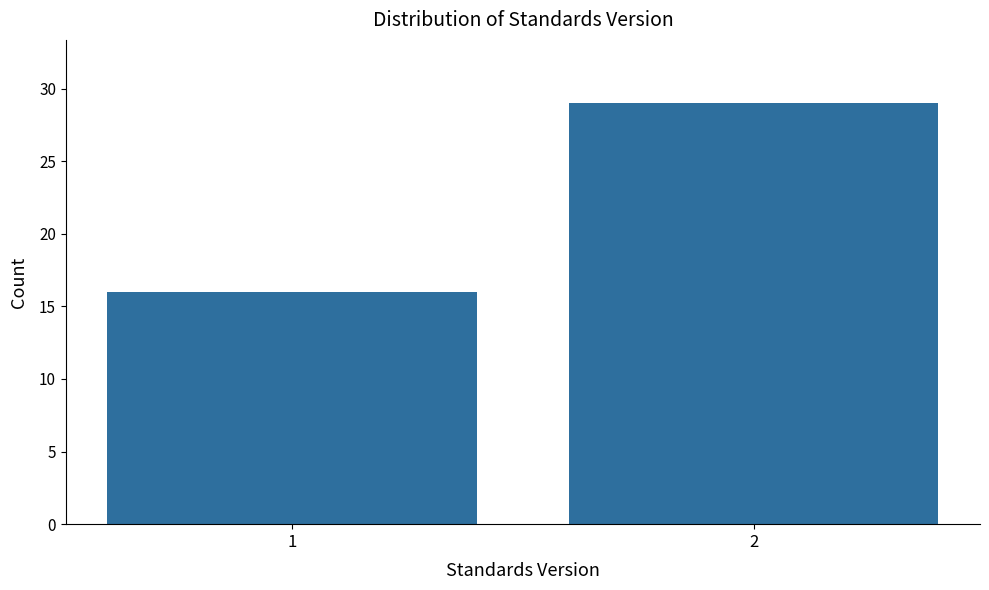

Reading left to right, what are all the values shown in this chart?

1=16	2=29